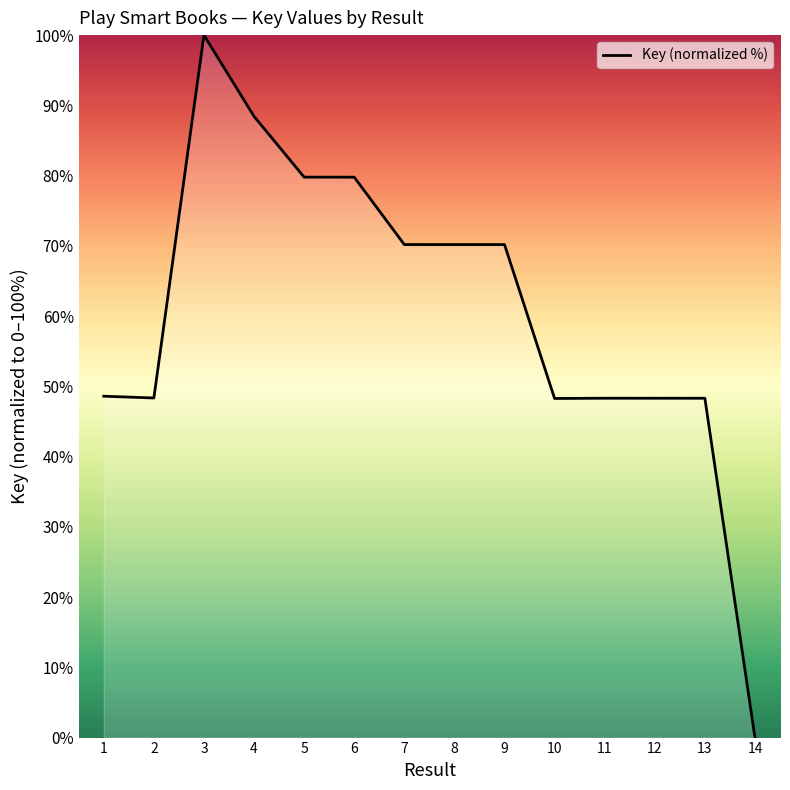

What is the greatest value displayed?

100.0